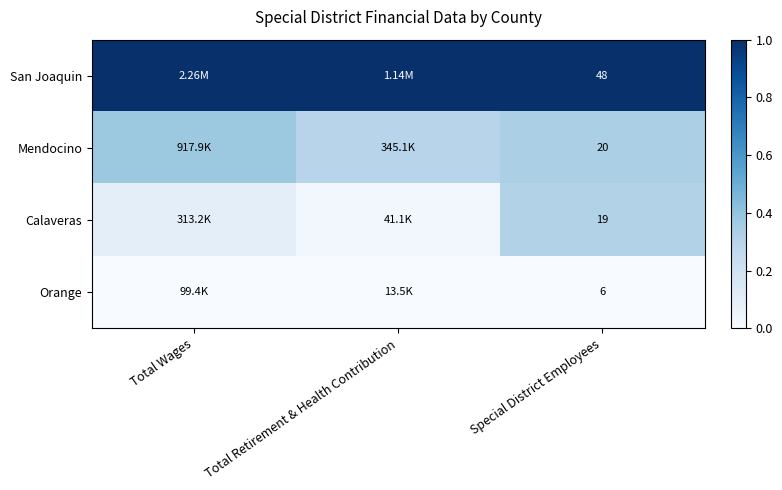

The value of Mendocino at Total Retirement & Health Contribution is 0.3. True or false?

True